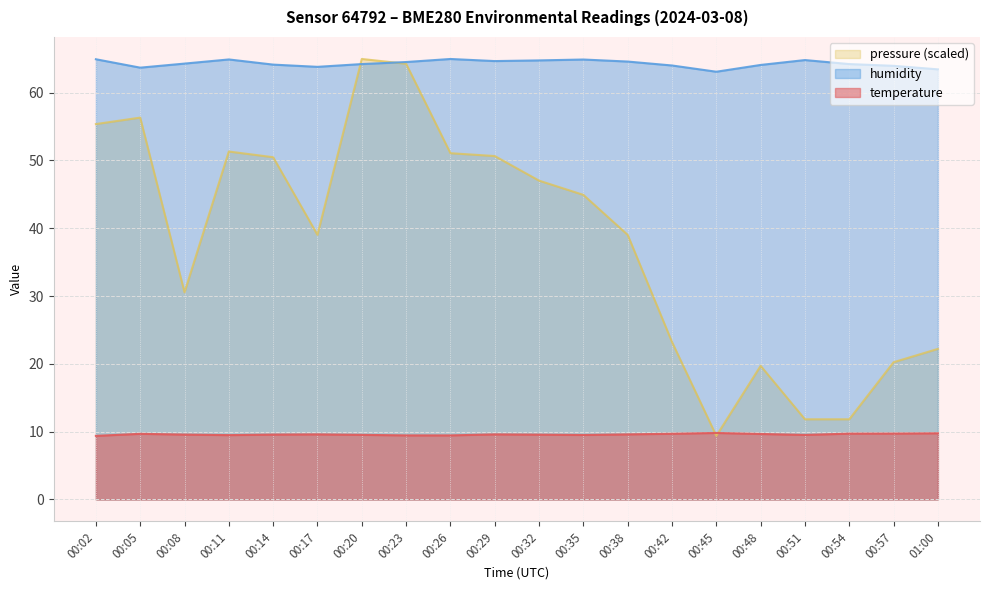

What is the difference between the highest and lowest values at 00:32?

55.2